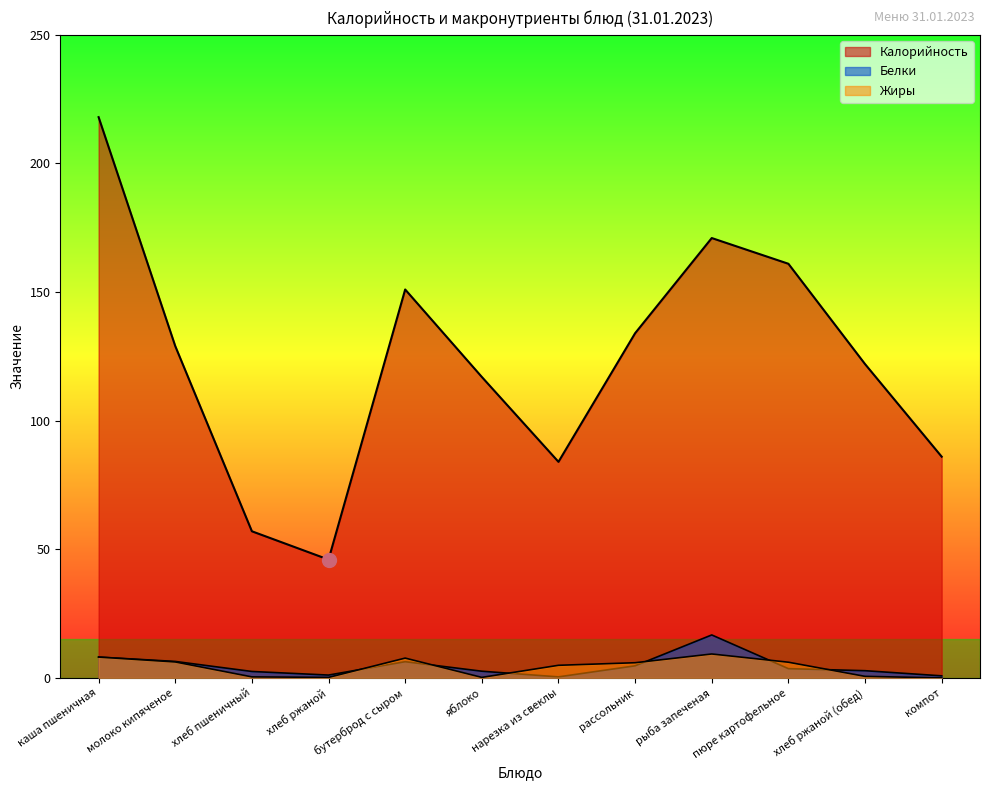

The Калорийность series shows 171.0 at рыба запеченая. True or false?

True